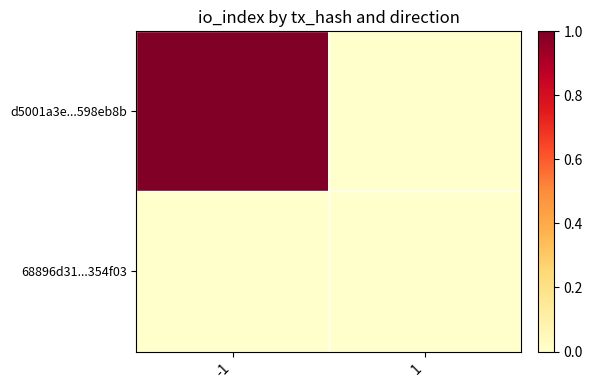

Reading right to left, what are all the values shown in this chart?

d5001a3e...598eb8b: 1=0	-1=1
68896d31...354f03: 1=0	-1=0